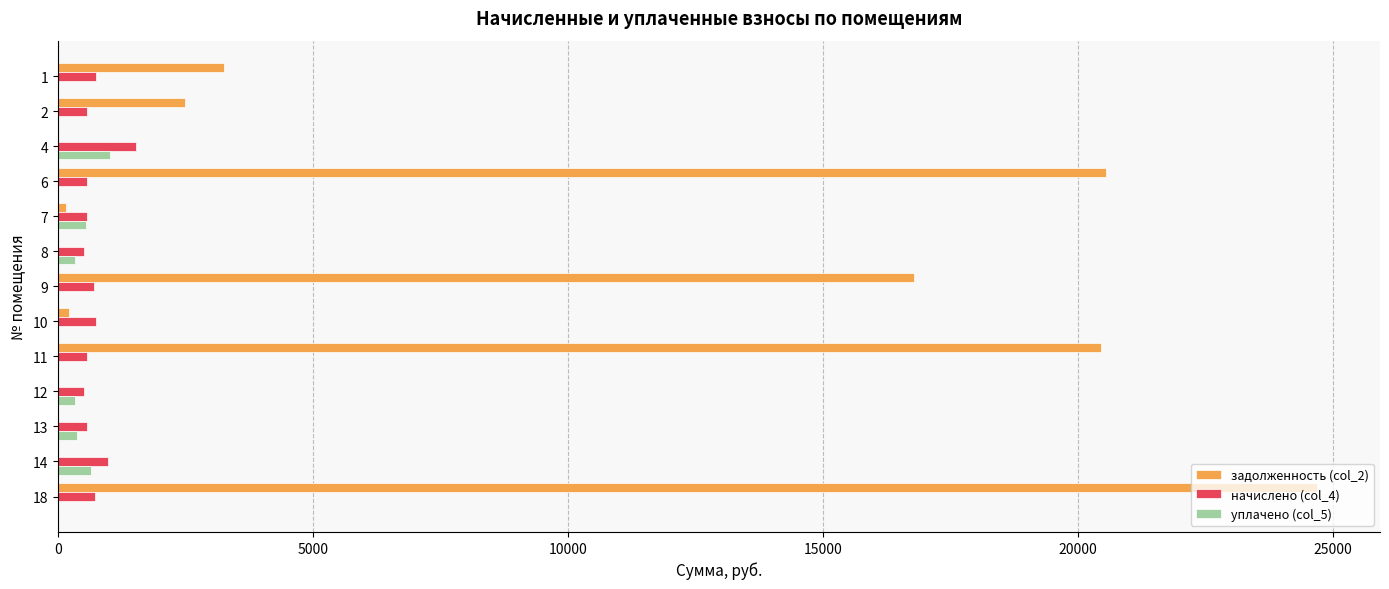

What is the sum of the задолженность (col_2) values at 8 and 11?

20452.2